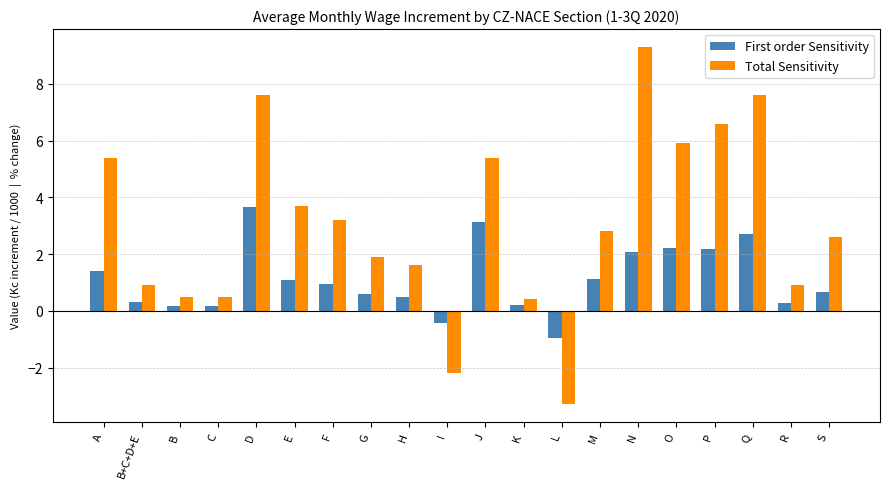

What are all the series names shown in the legend?

First order Sensitivity, Total Sensitivity